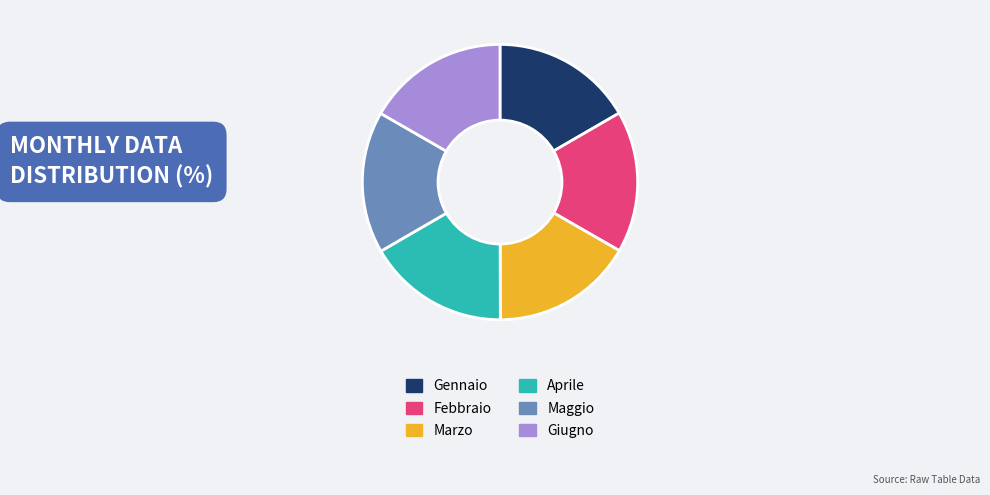

Is it true that Marzo is 25% of the pie?

False